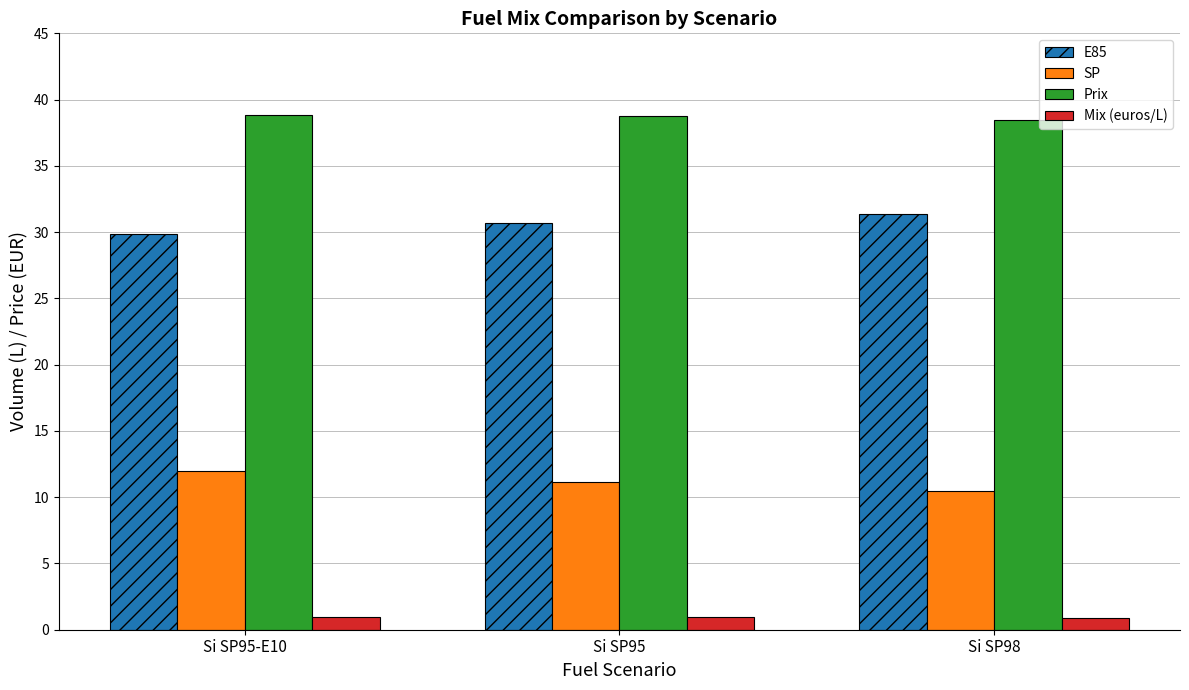

Which series has the largest total across all categories?

Prix